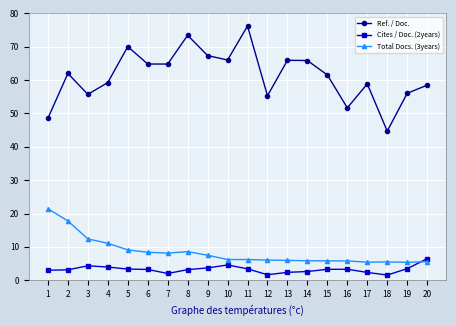

Which series ends up on top after the final intersection of Cites / Doc. (2years) and Total Docs. (3years)?

Cites / Doc. (2years)